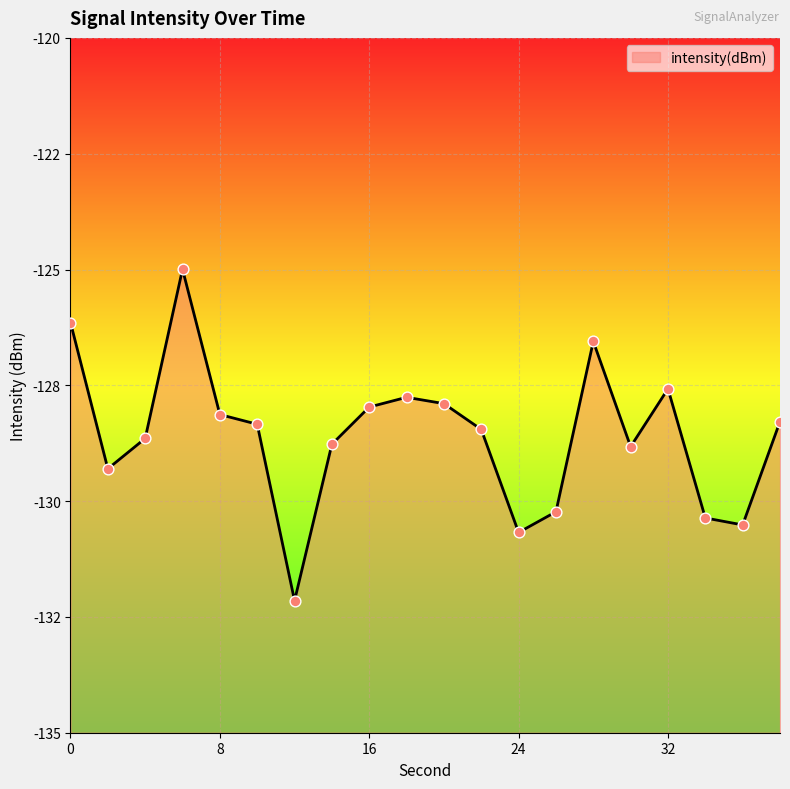

What is the change in value from 12 to 28?

+5.6